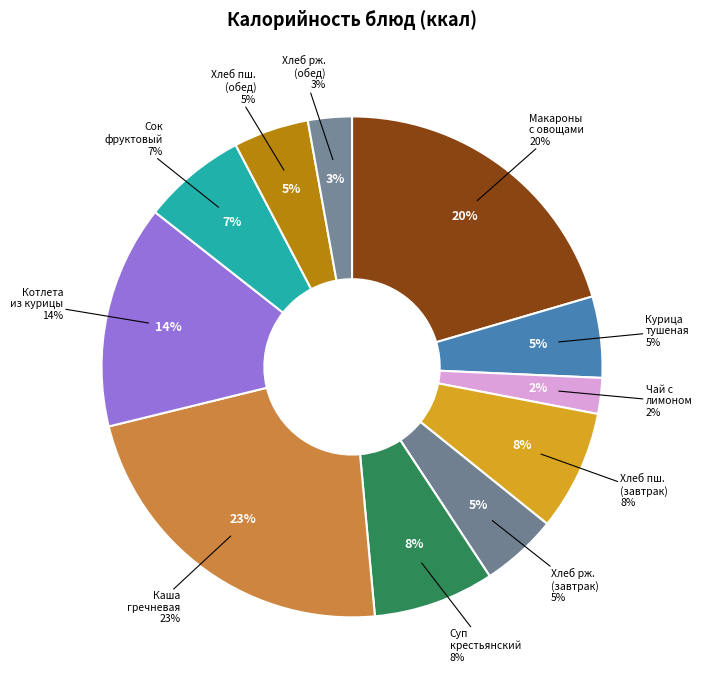

Combined, do Сок фруктовый and Суп крестьянский с крупой перловой account for over 50%?

No